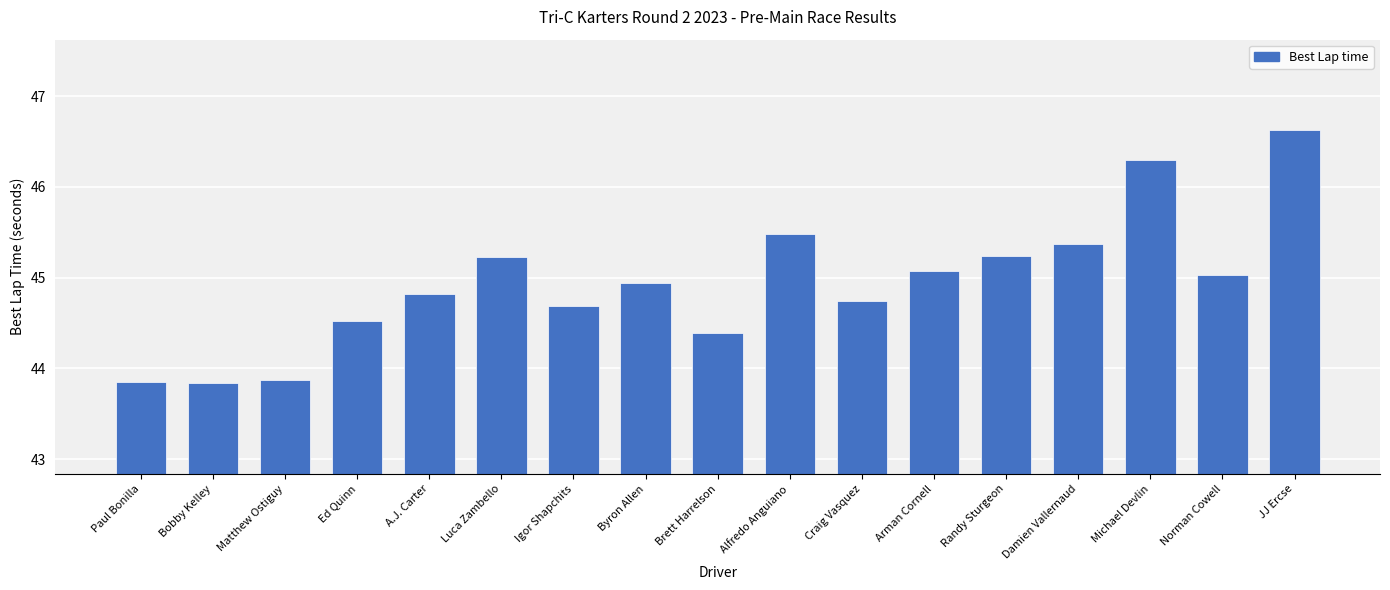

What is the minimum value shown in the chart?

43.8